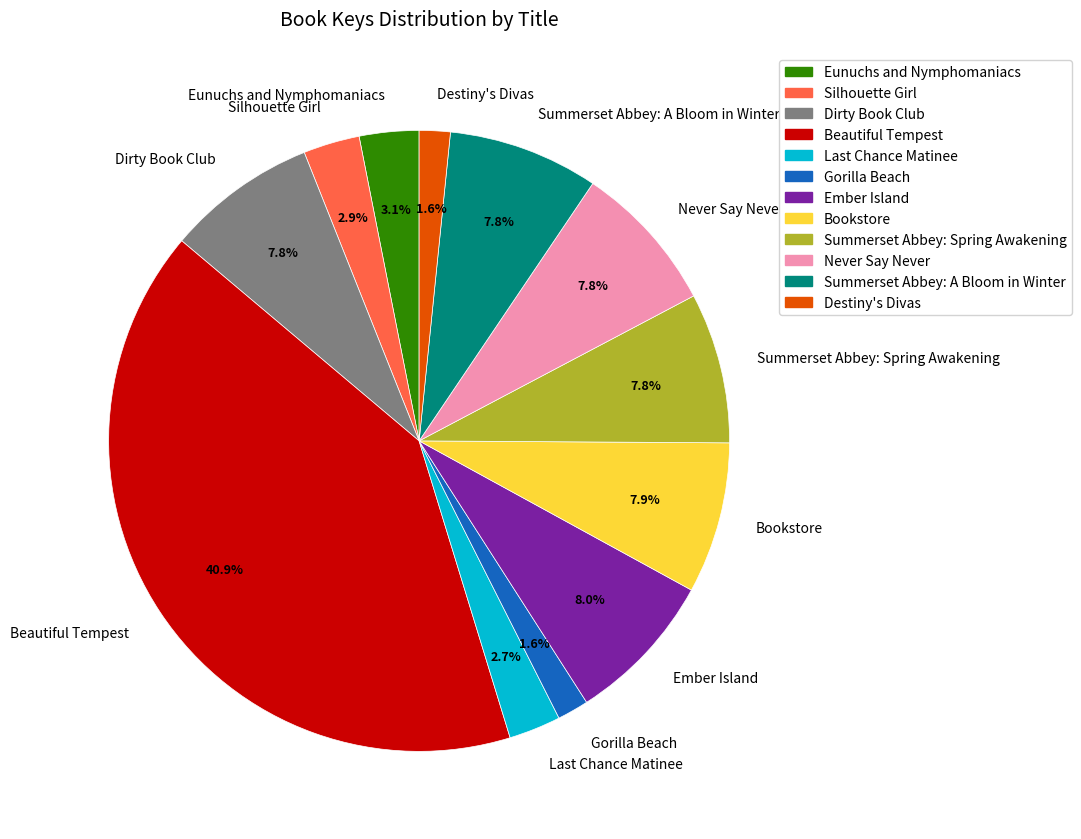

The Eunuchs and Nymphomaniacs slice represents 15% of the pie. True or false?

False